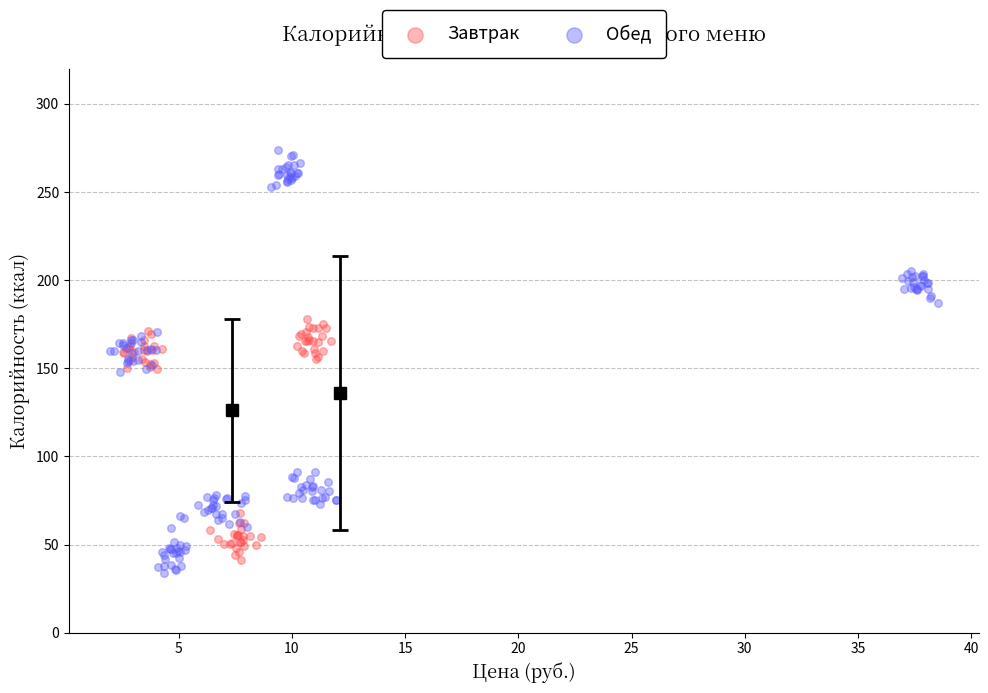

Which series reaches the maximum Y coordinate?

Обед